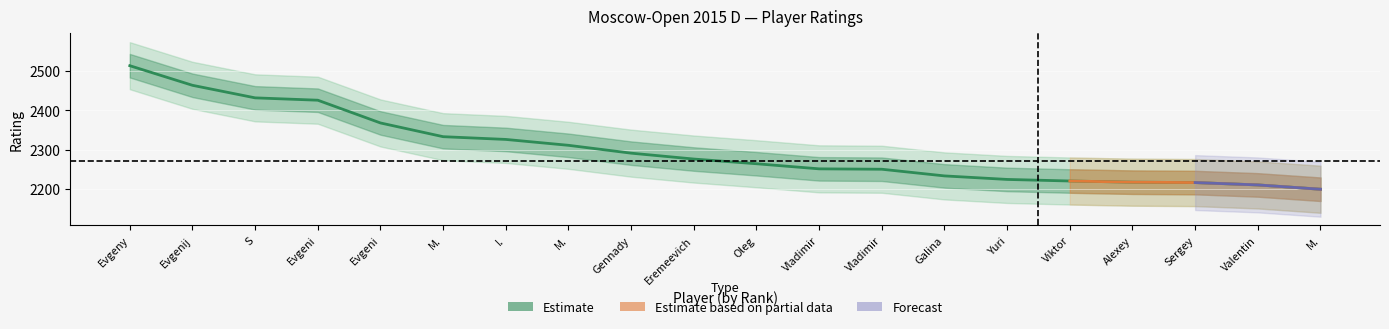

How many lines are shown in the chart?

1